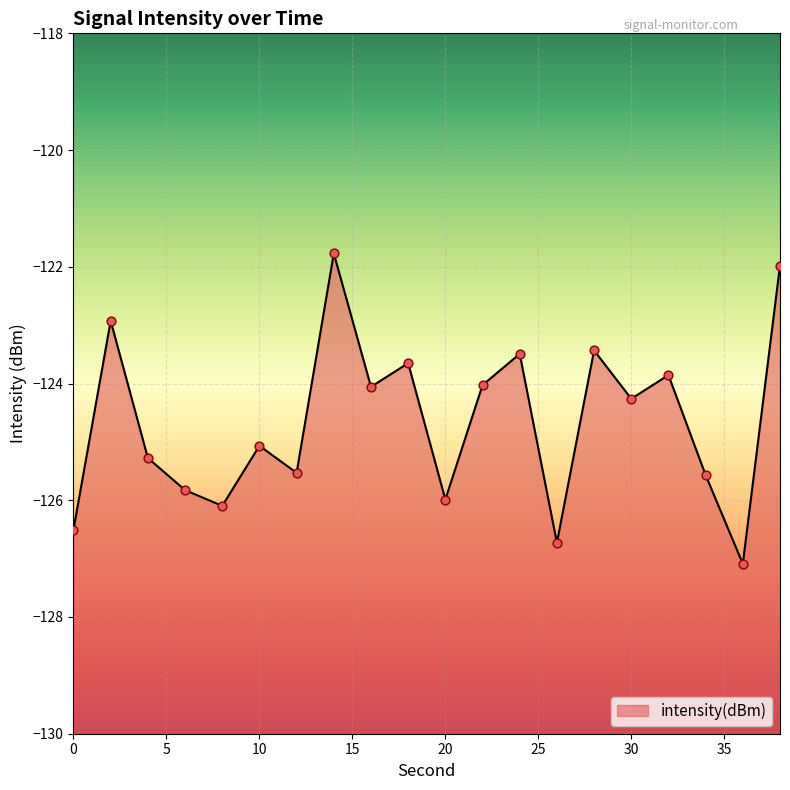

Between 32 and 16, which is larger?

32